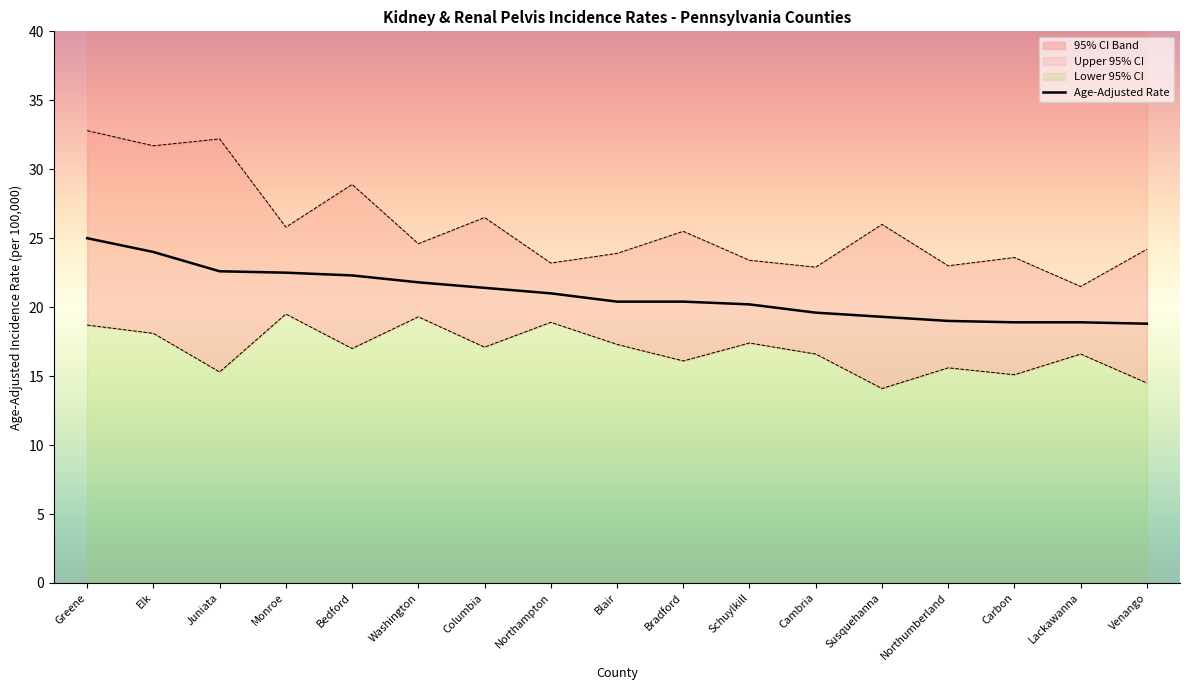

What is the difference between the maximum and minimum values in the Upper 95% CI series?

11.3